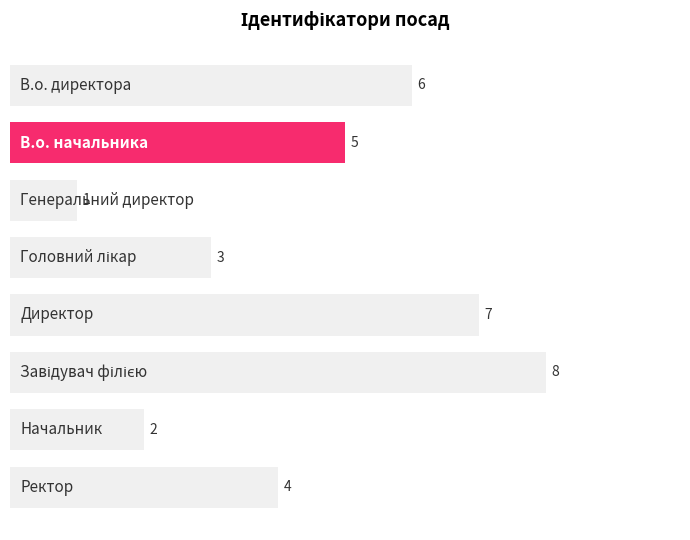

What is the smallest value displayed?

1